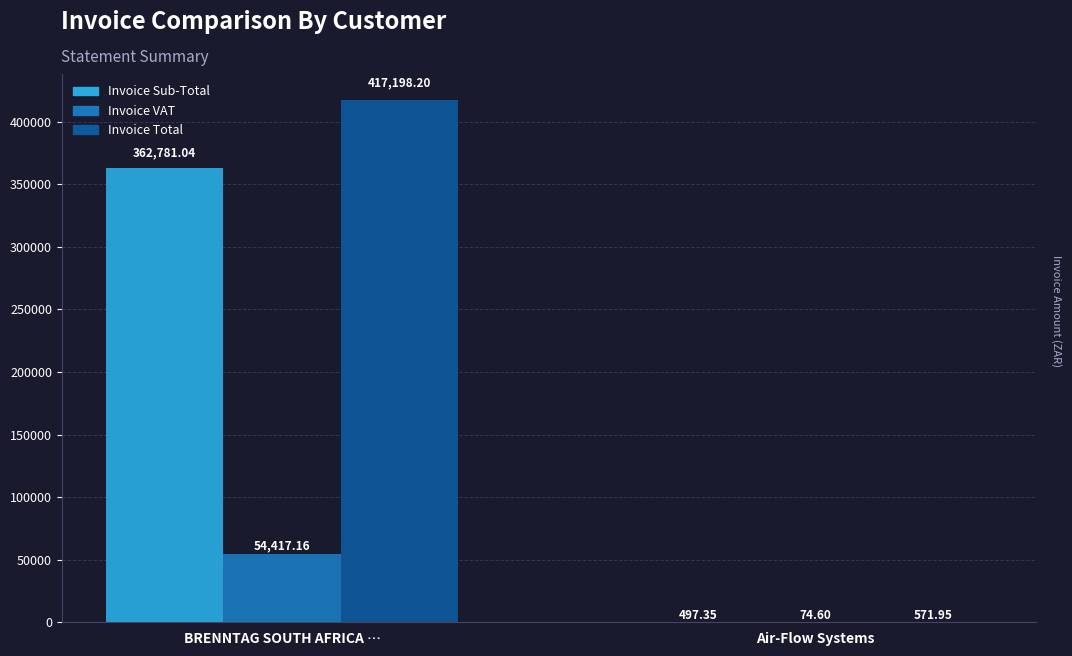

Which series changed the most between BRENNTAG SOUTH AFRICA … and Air-Flow Systems?

Invoice Total